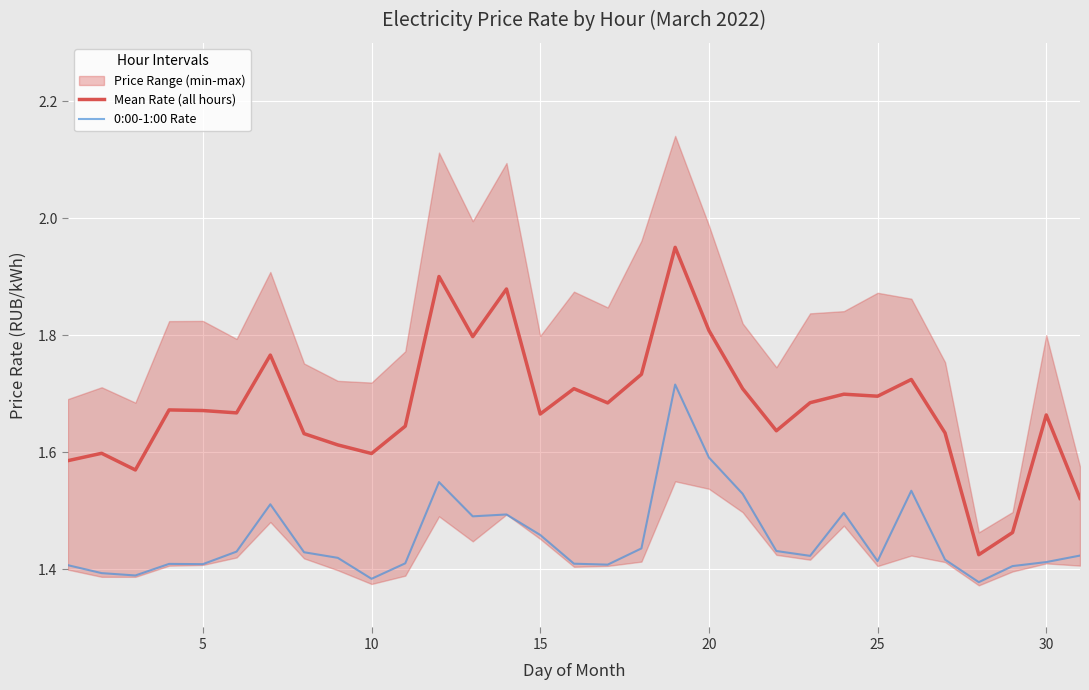

True or false: 0:00-1:00 Rate and Mean Rate (all hours) intersect in this chart.

False